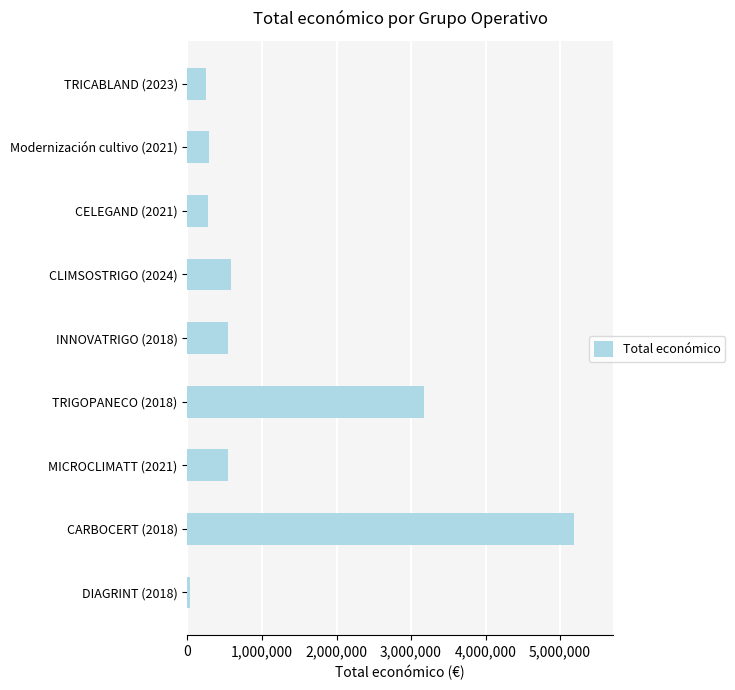

At which category does the chart reach its minimum across all series?

DIAGRINT (2018)